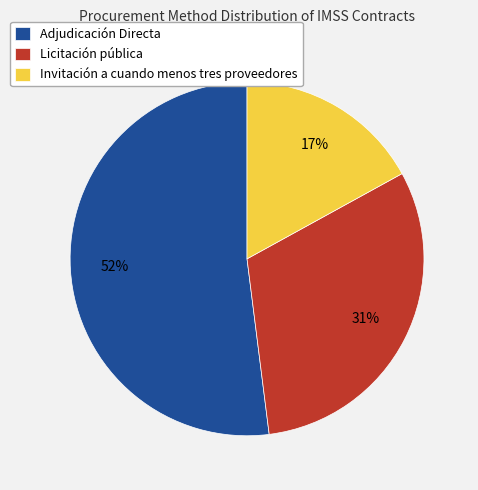

Combined, do Adjudicación Directa and Invitación a cuando menos tres proveedores account for over 50%?

Yes